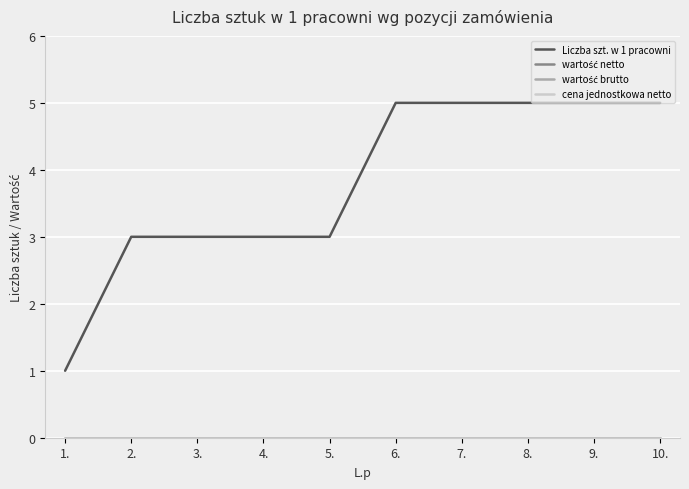

Reading right to left, transcribe all the data shown in this chart.

Liczba szt. w 1 pracowni: 10.=5	9.=5	8.=5	7.=5	6.=5	5.=3	4.=3	3.=3	2.=3	1.=1
wartość netto: 10.=0	9.=0	8.=0	7.=0	6.=0	5.=0	4.=0	3.=0	2.=0	1.=0
wartość brutto: 10.=0	9.=0	8.=0	7.=0	6.=0	5.=0	4.=0	3.=0	2.=0	1.=0
cena jednostkowa netto: 10.=0	9.=0	8.=0	7.=0	6.=0	5.=0	4.=0	3.=0	2.=0	1.=0